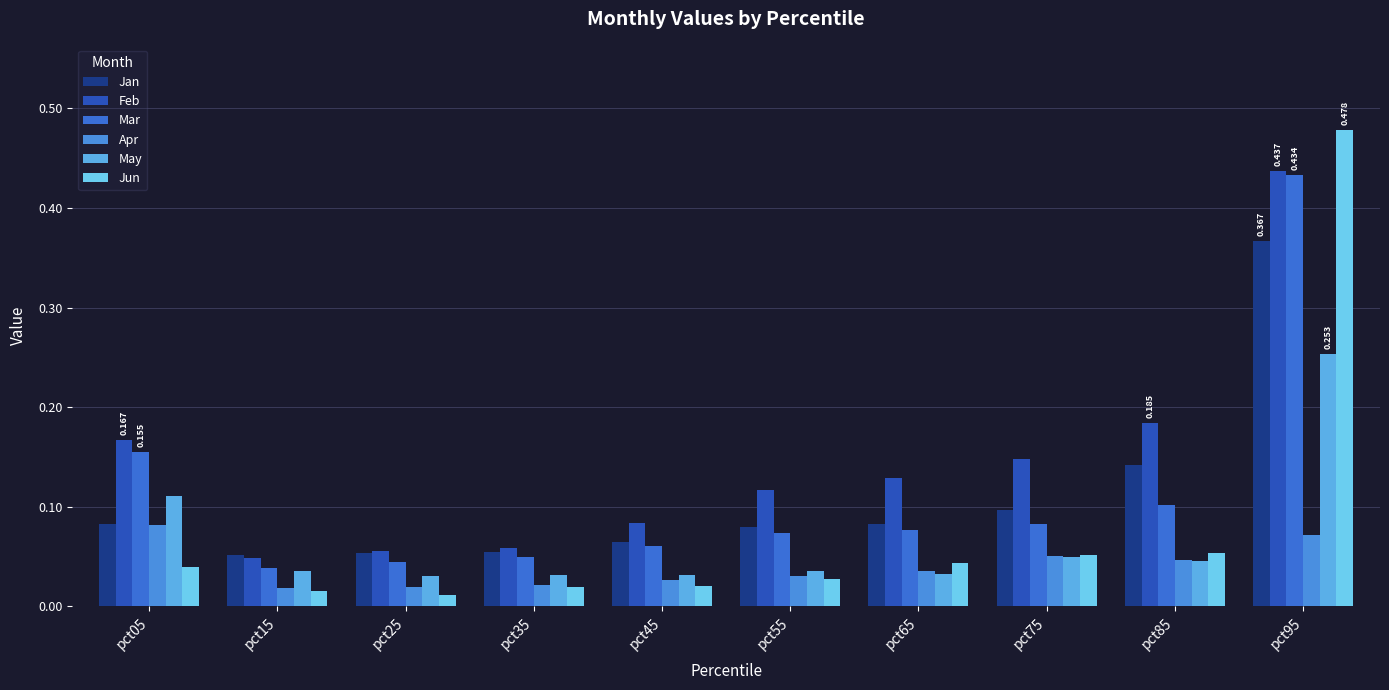

At how many categories does at least one series exceed 0?

10